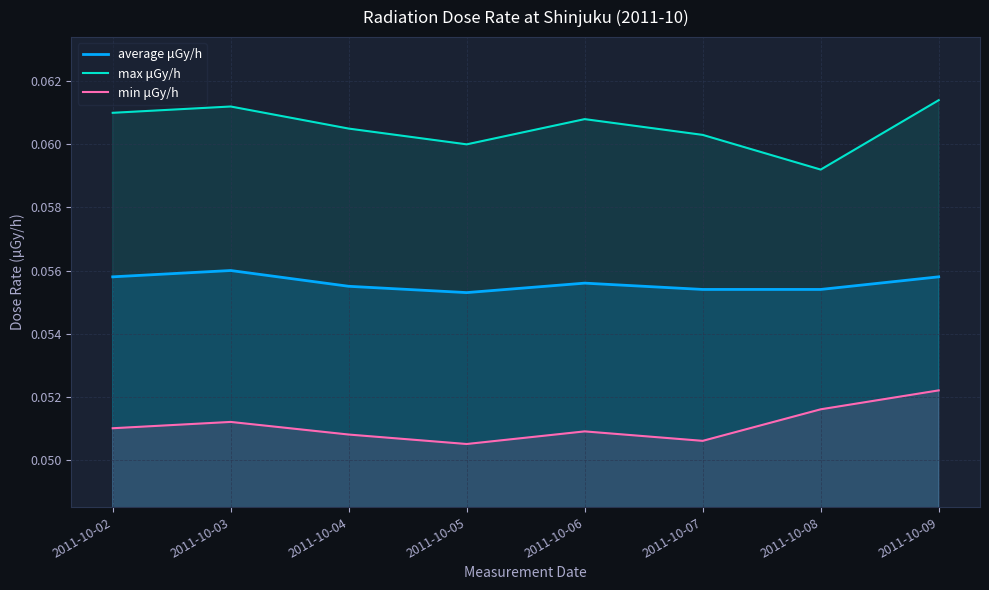

Read the max μGy/h value at 2011-10-02.

0.1